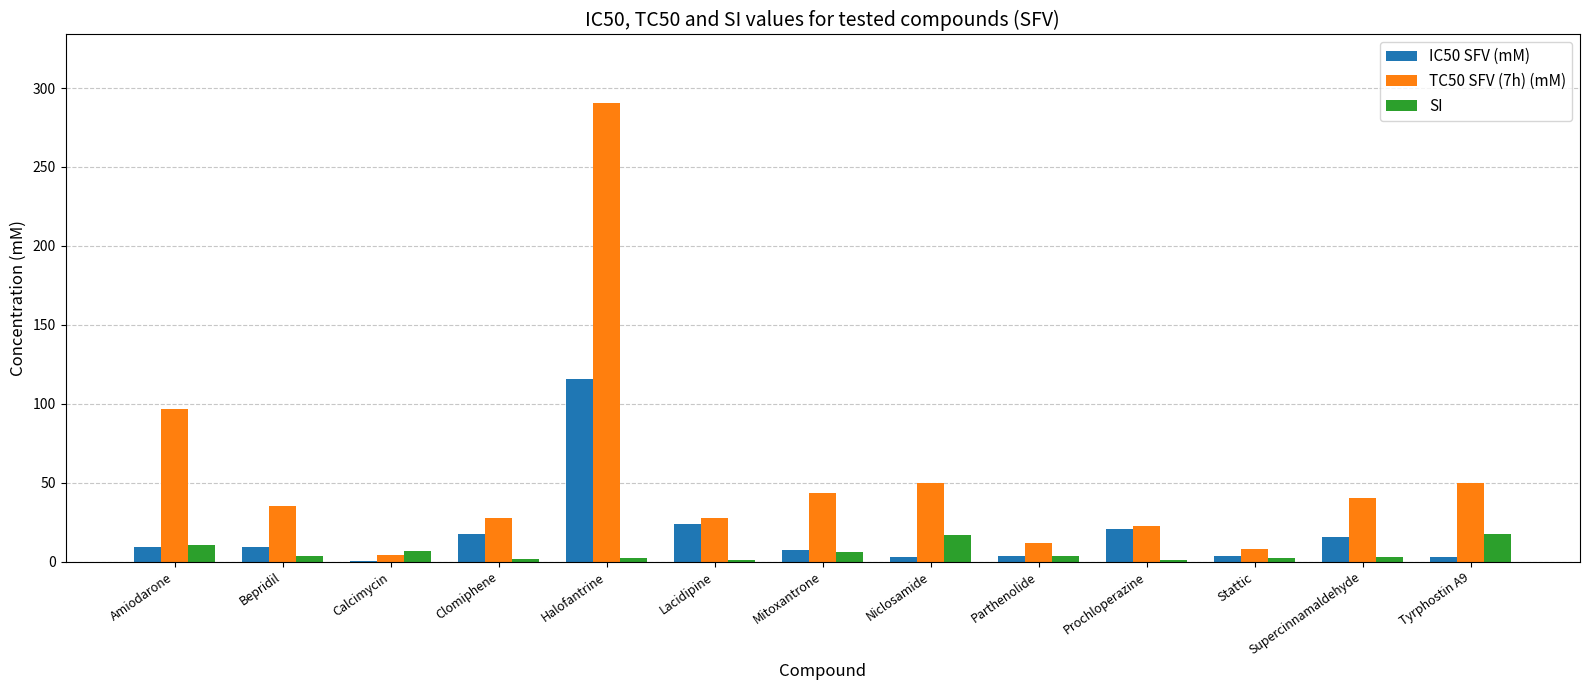

What are all the series names shown in the legend?

IC50 SFV (mM), TC50 SFV (7h) (mM), SI